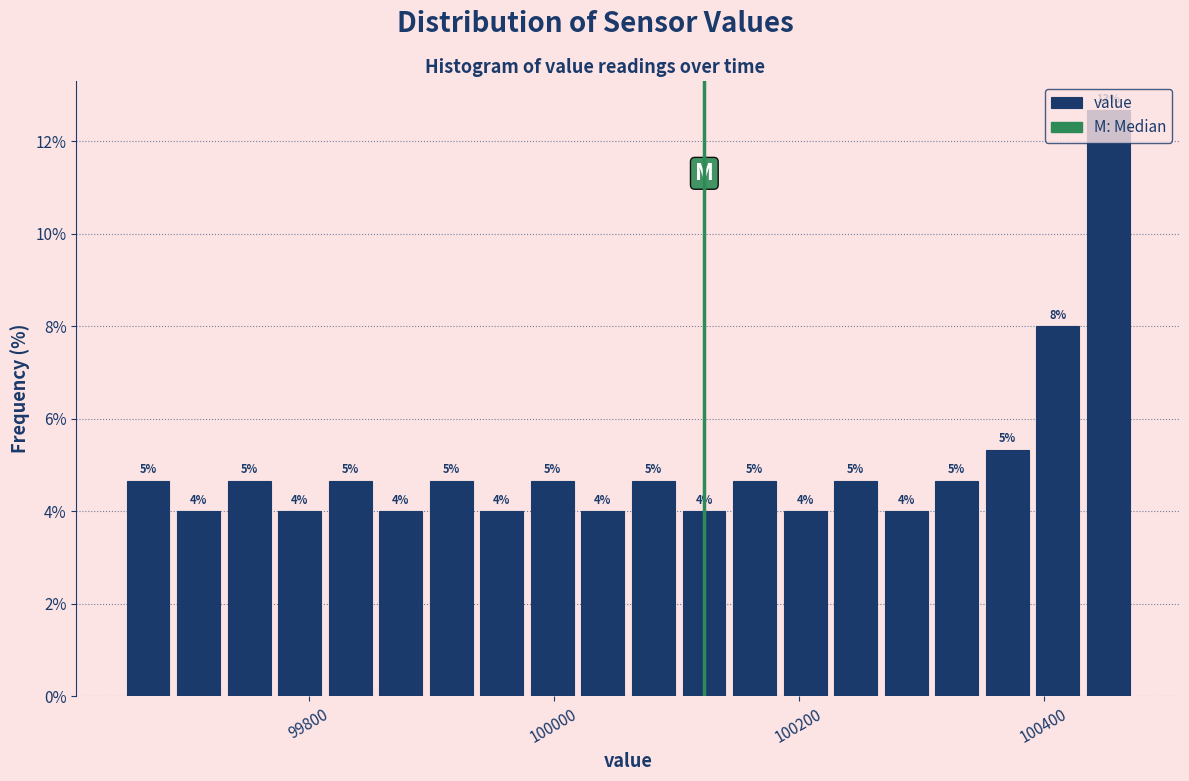

Around what value on the x-axis is the tallest bar? Give the approximate position of its centre, as read against the axis.

100460